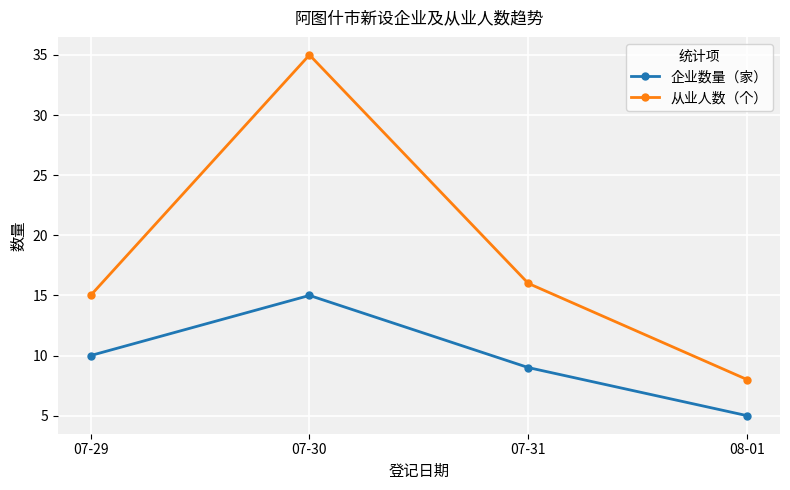

What is the total value across all series at 07-29?

25